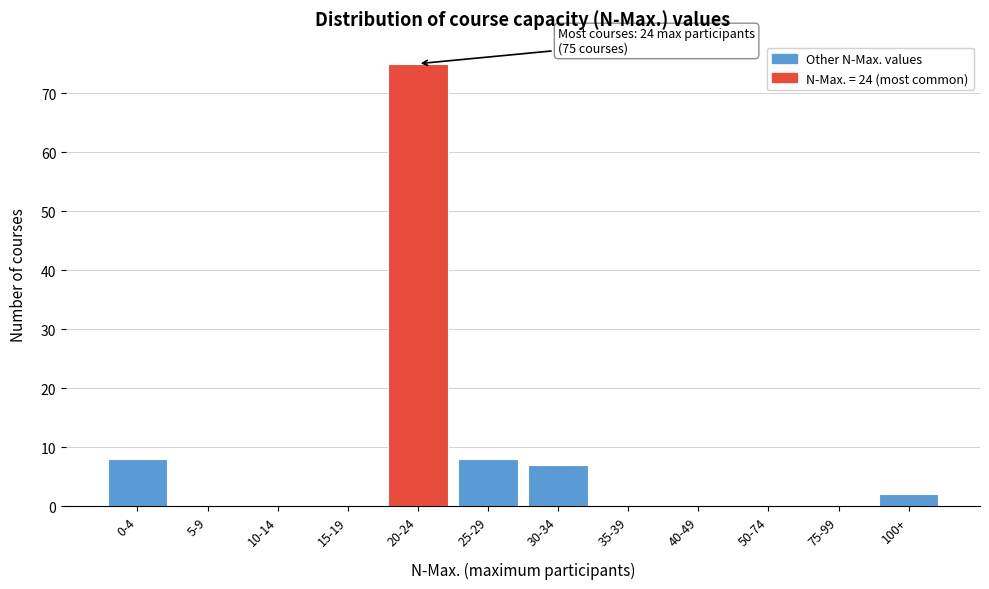

Reading left to right, transcribe all the data shown in this chart.

0-4=8	5-9=0	10-14=0	15-19=0	20-24=75	25-29=8	30-34=7	35-39=0	40-49=0	50-74=0	75-99=0	100+=2